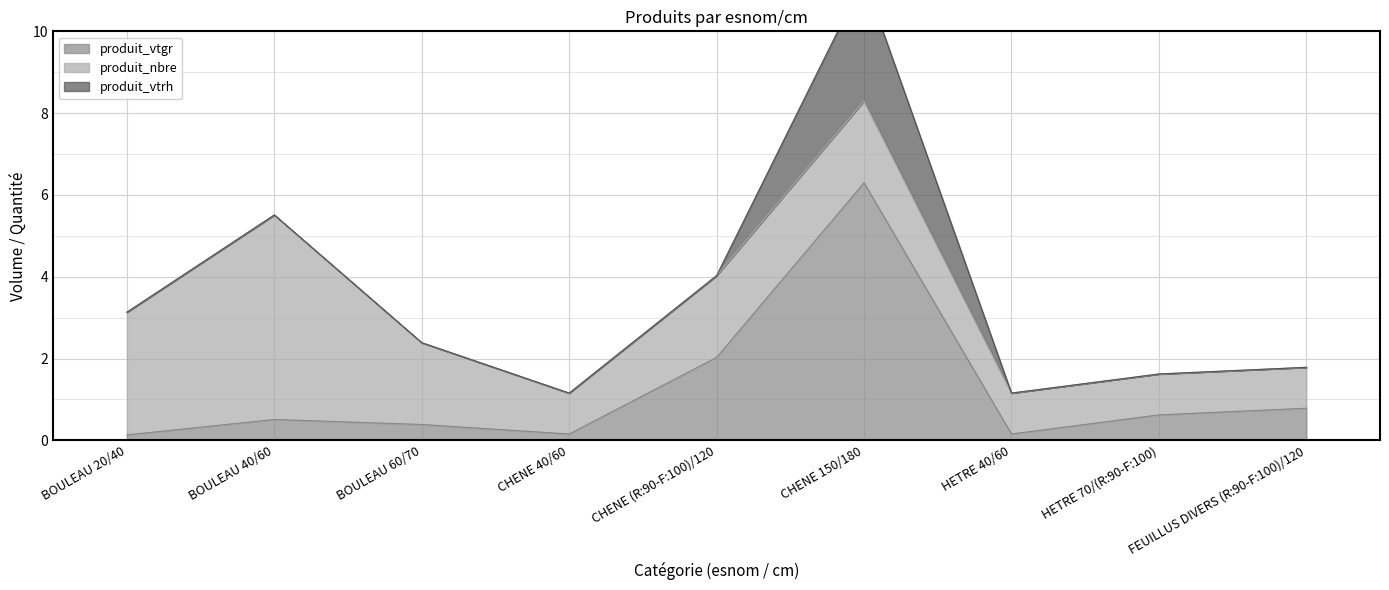

At how many categories does at least one series exceed 4?

2